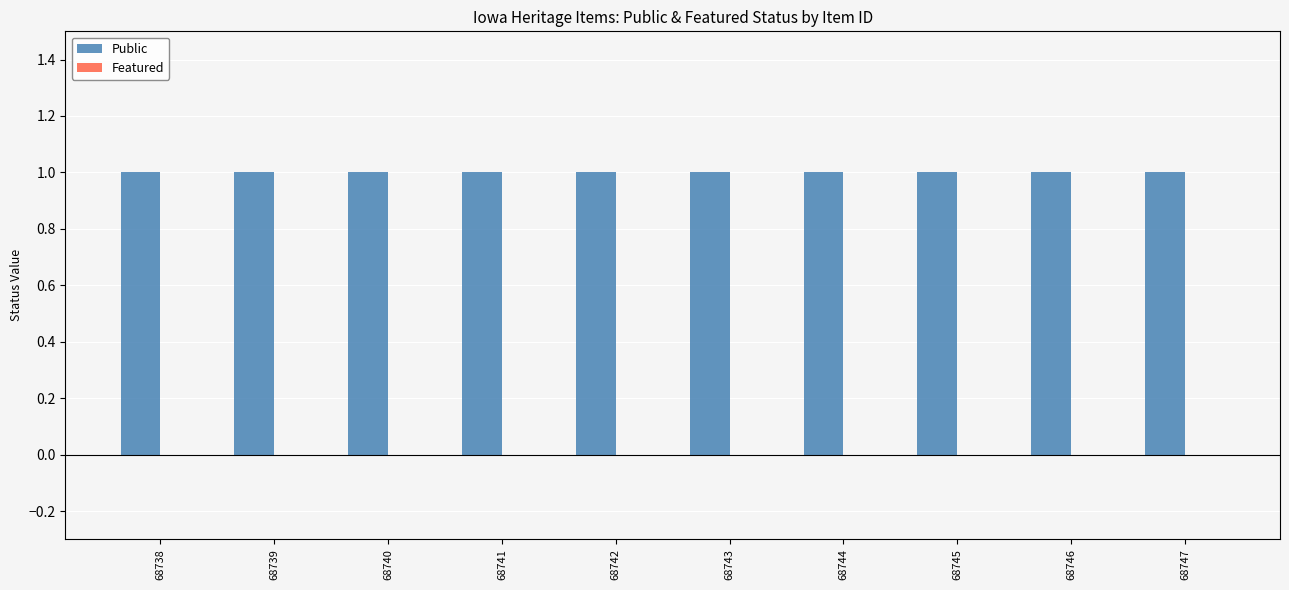

Which series has the largest total across all categories?

Public